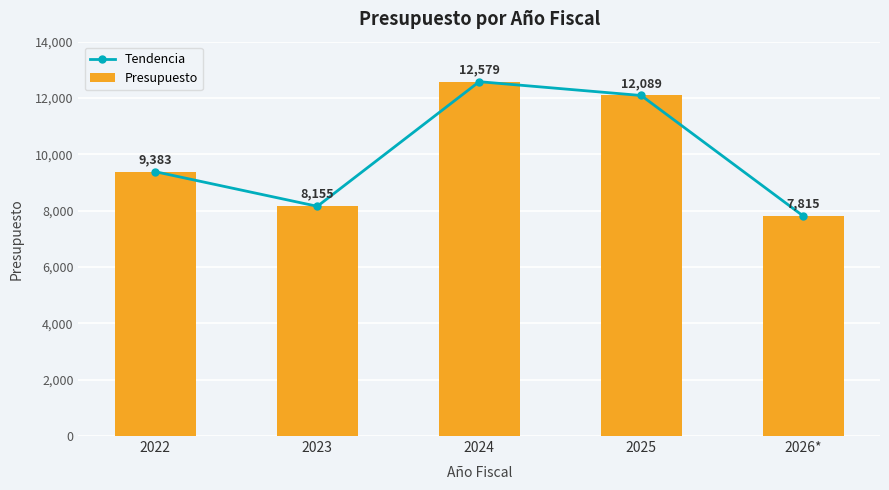

True or false: Presupuesto has a value of 6916 at 2025.

False